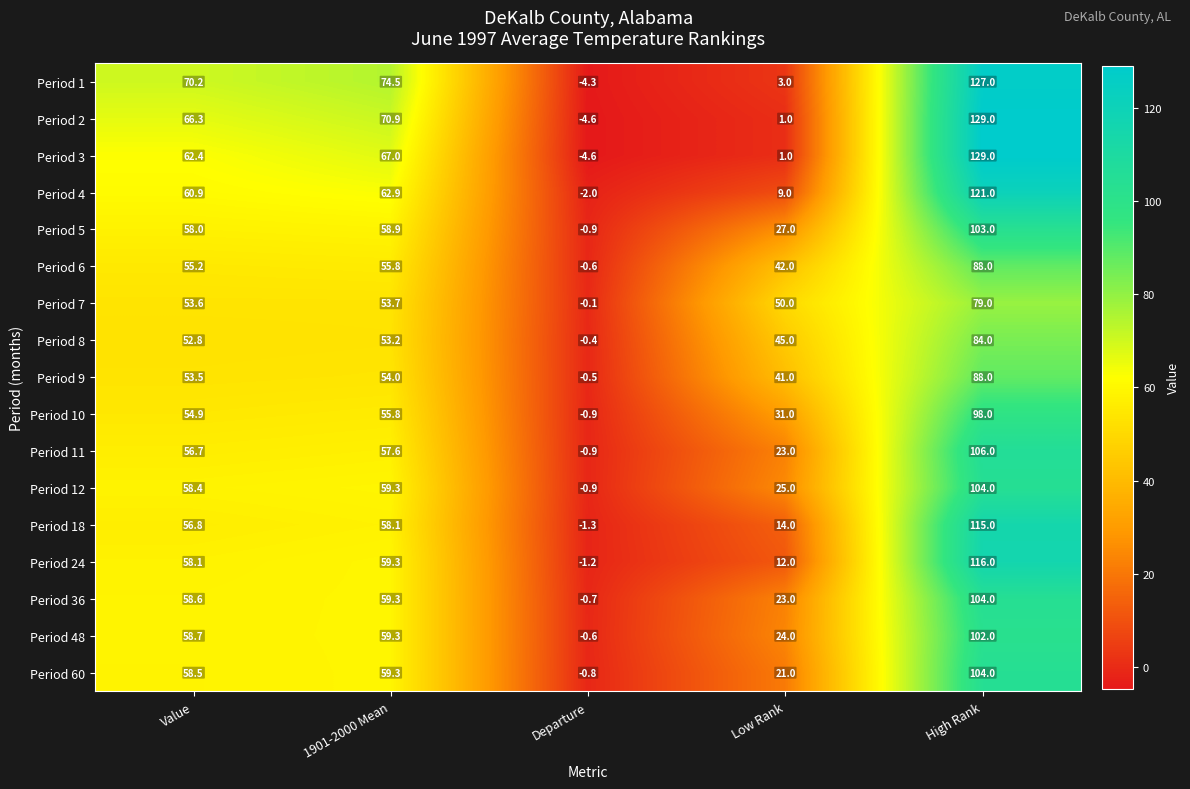

Is it true that Period 18 equals -1.3 at Departure?

True